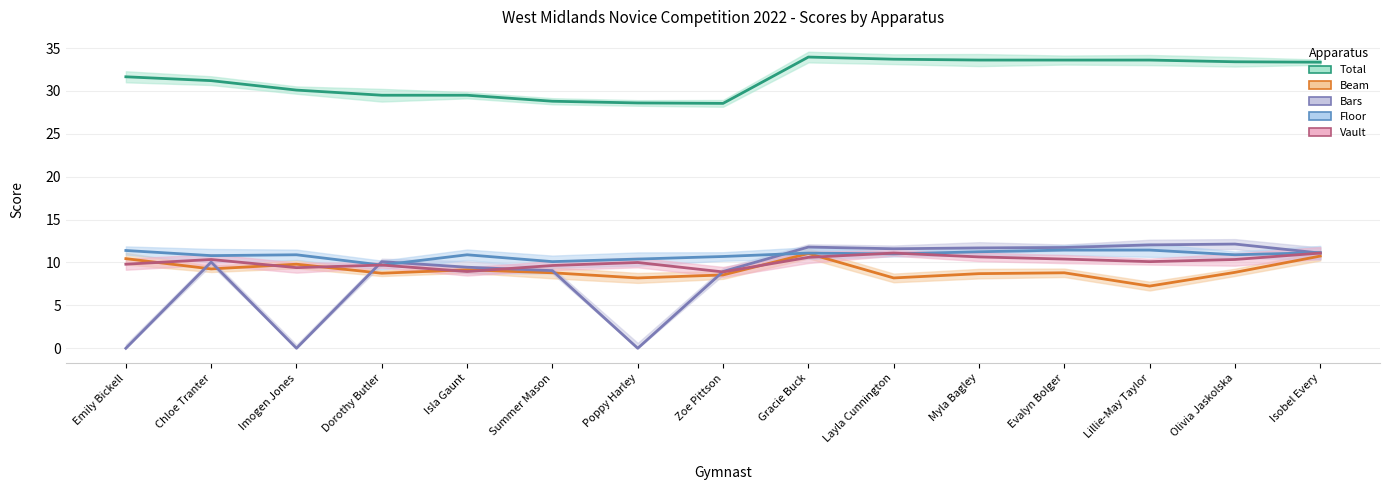

What position from the left is Isobel Every?

15